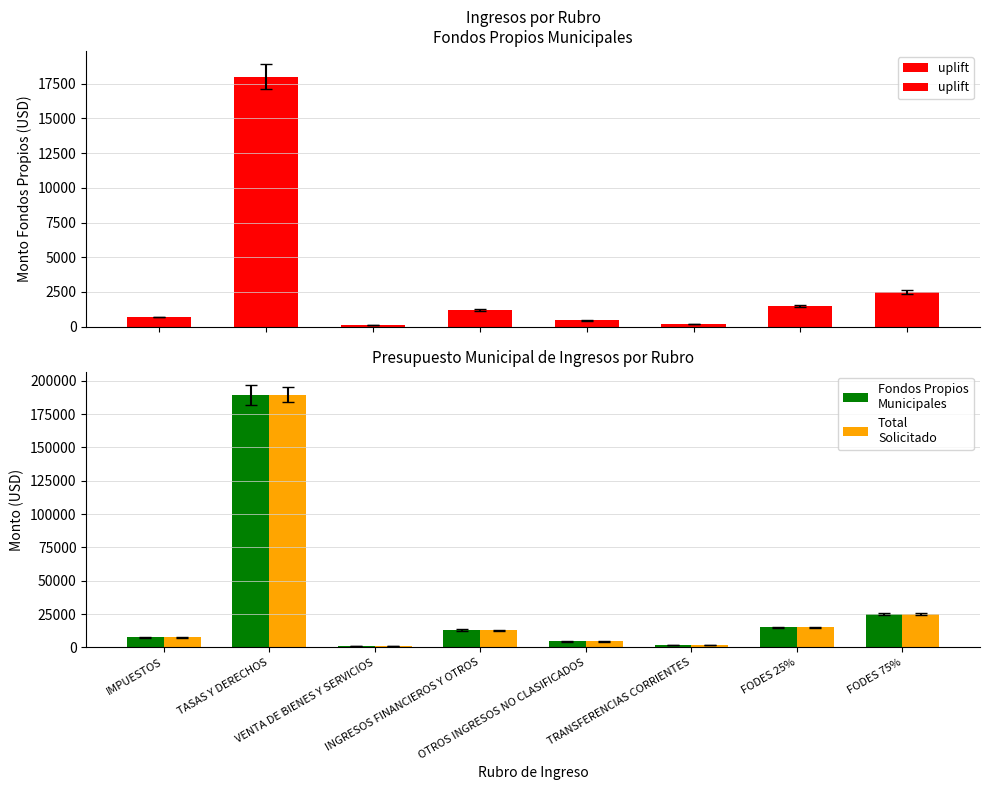

Which category has the highest value in the Total
Solicitado series?

TASAS Y DERECHOS